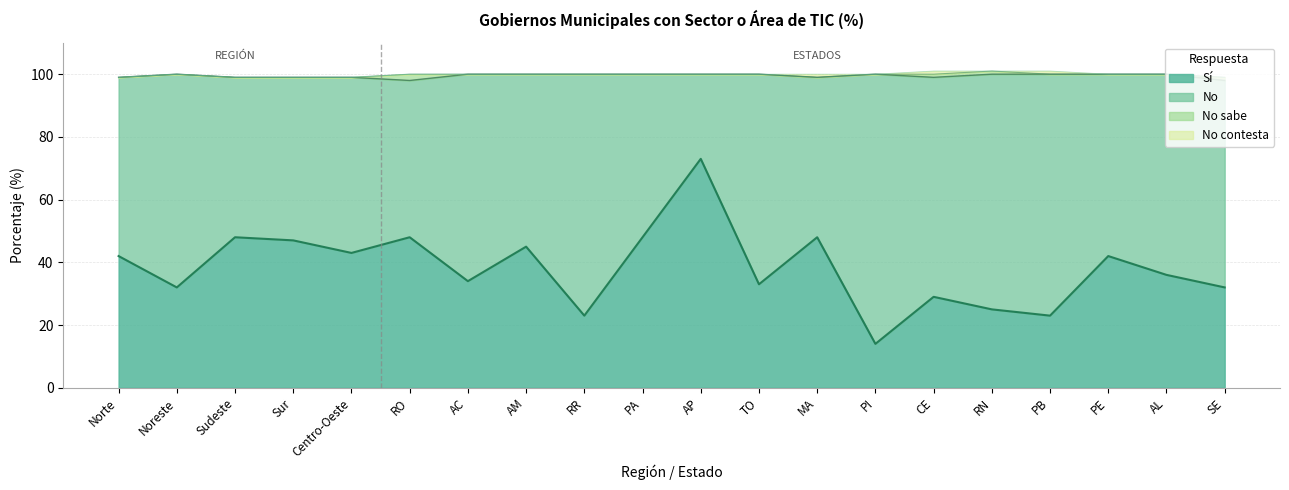

In No sabe, how many points are higher than both neighbors (excluding endpoints)?

1